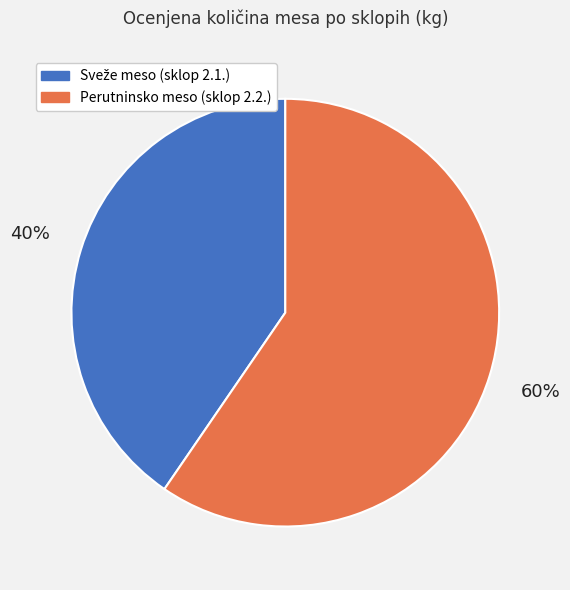

To the nearest percent, what is the average slice percentage?

50%